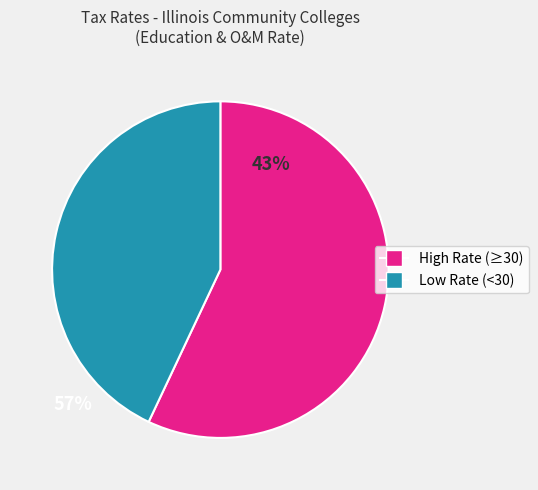

Is there a majority slice in this chart?

Yes